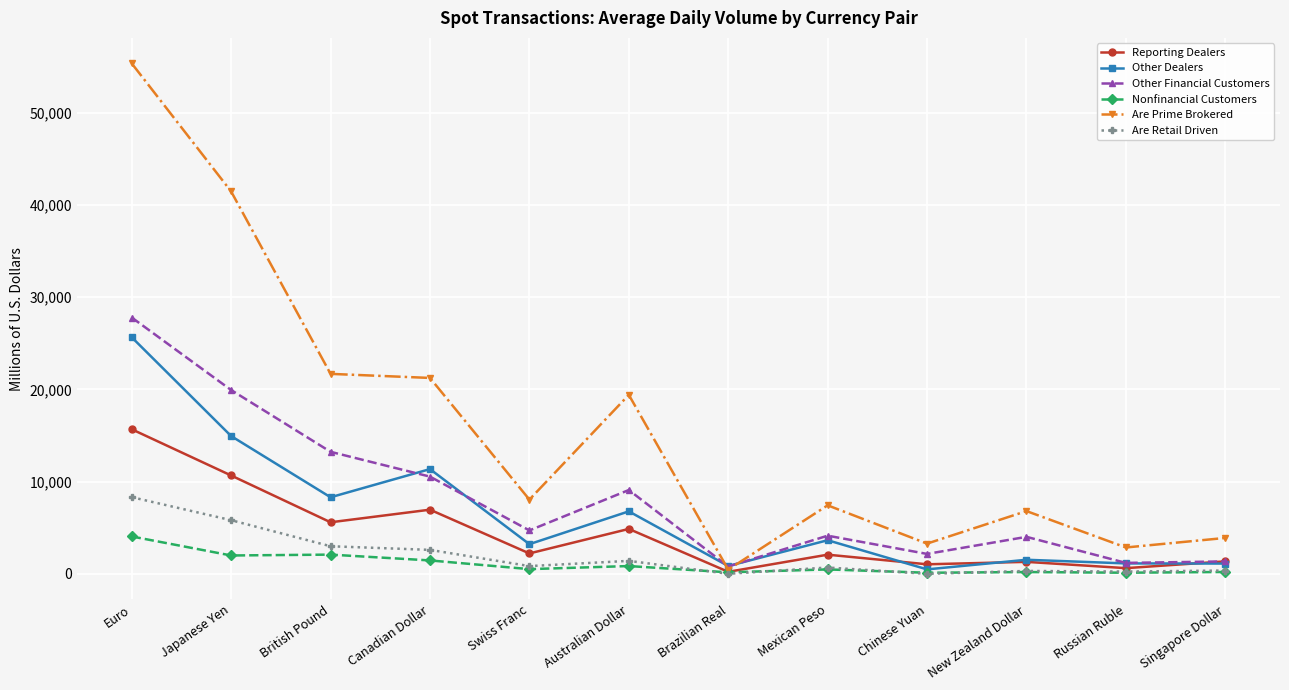

At British Pound, list the series in order from largest to smallest.

Are Prime Brokered, Other Financial Customers, Other Dealers, Reporting Dealers, Are Retail Driven, Nonfinancial Customers